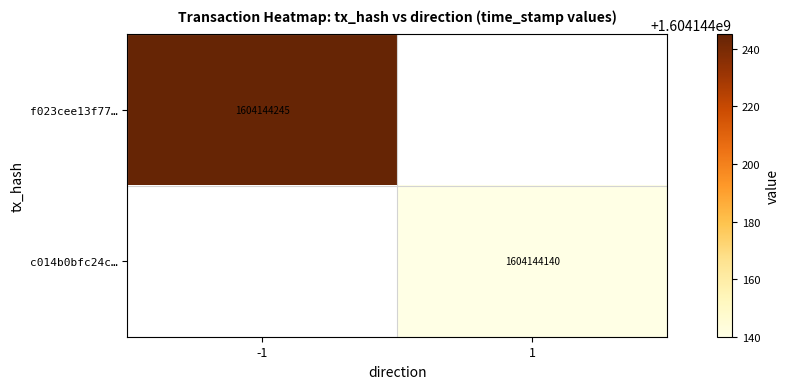

What is the spread (max minus min) of values at time_stamp?

105